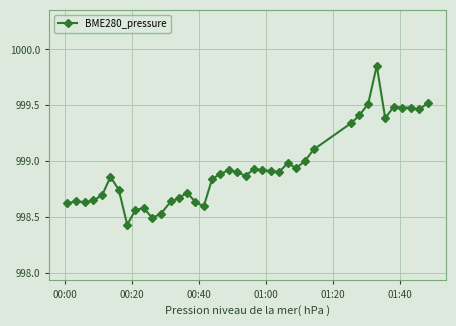

What is the difference between the maximum and minimum values?

1.4